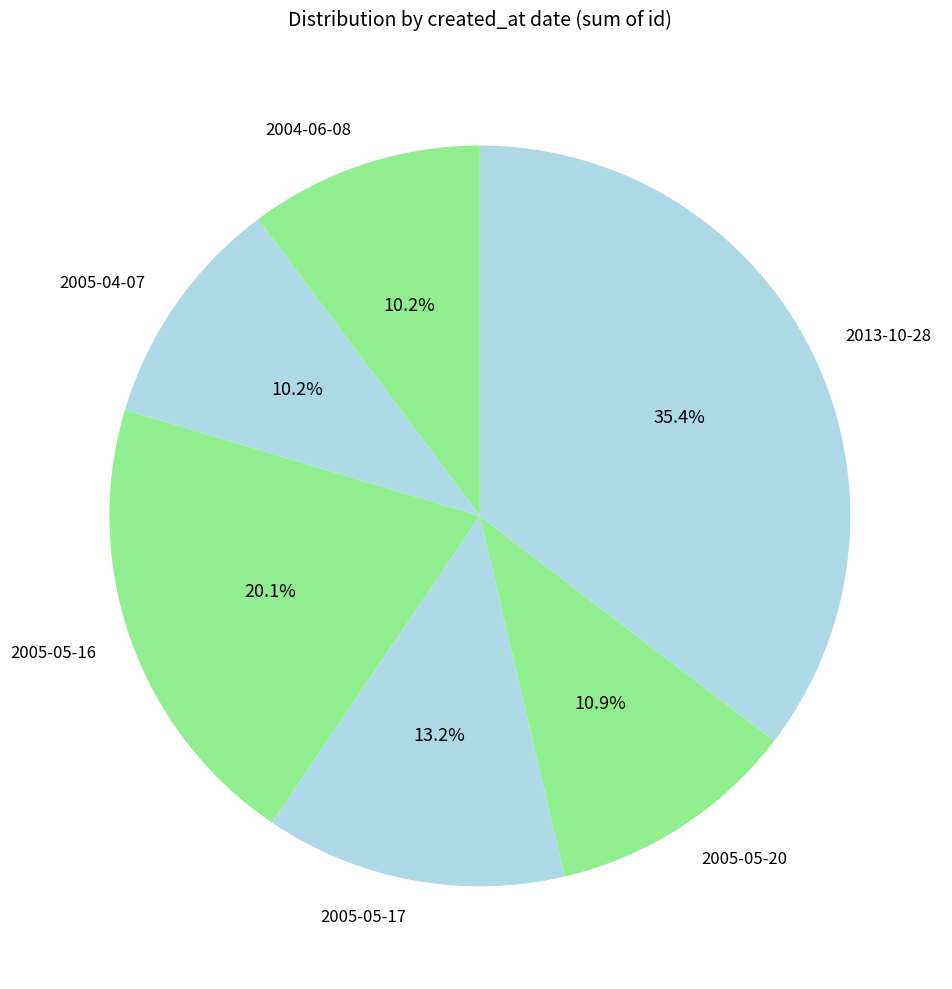

True or false: 2005-05-16 accounts for 32% of the total.

False